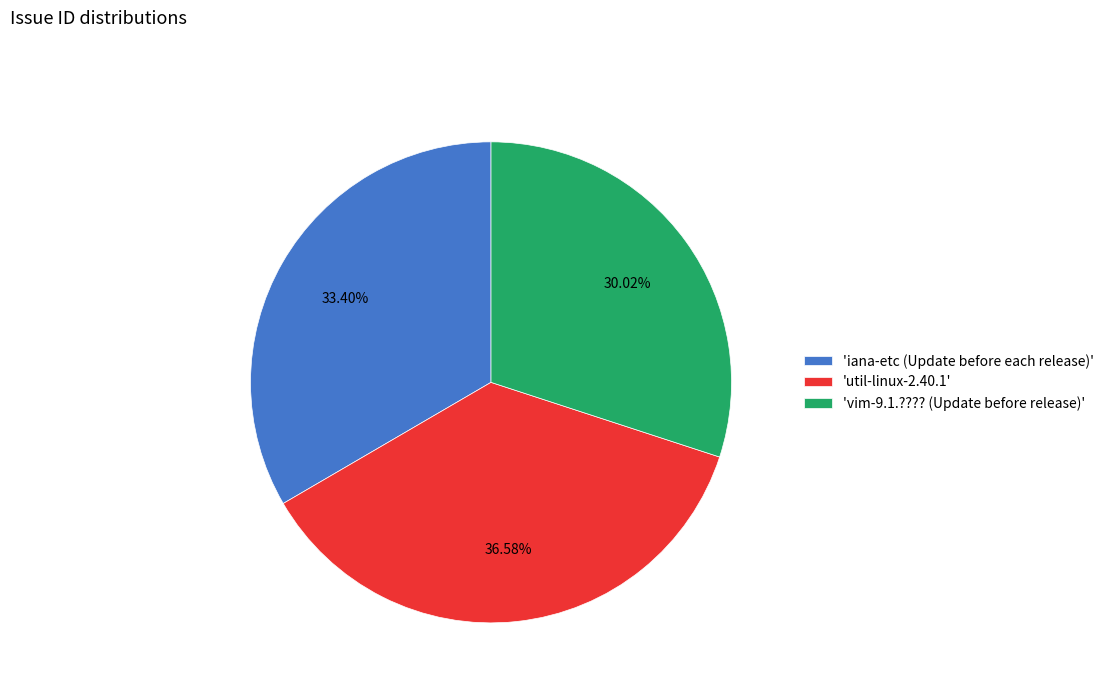

Combined, do 'vim-9.1.???? (Update before release)' and 'iana-etc (Update before each release)' account for over 50%?

Yes